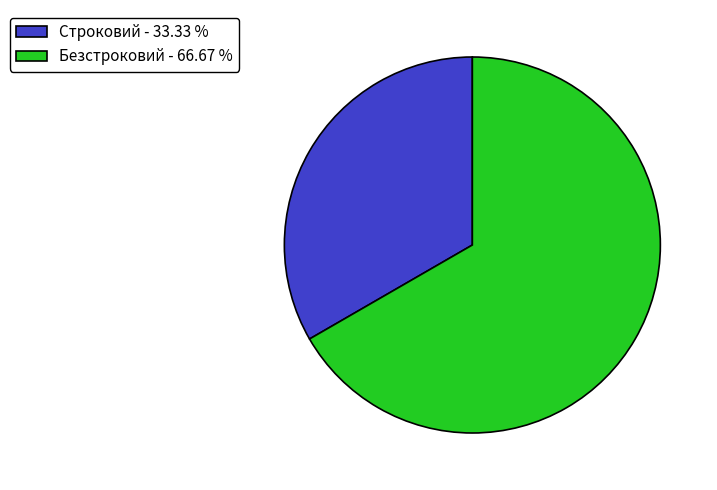

The Строковий slice represents 45% of the pie. True or false?

False